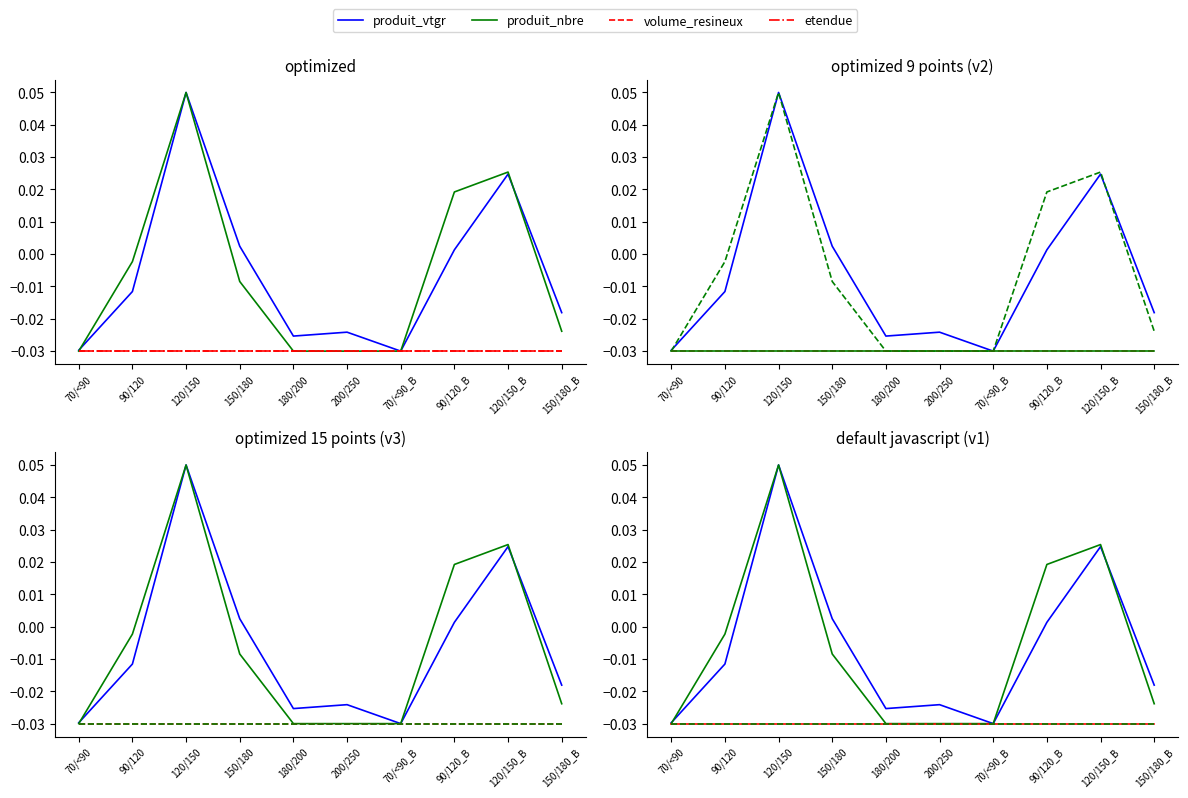

Which series ends up on top after the final intersection of produit_nbre and produit_vtgr?

produit_vtgr